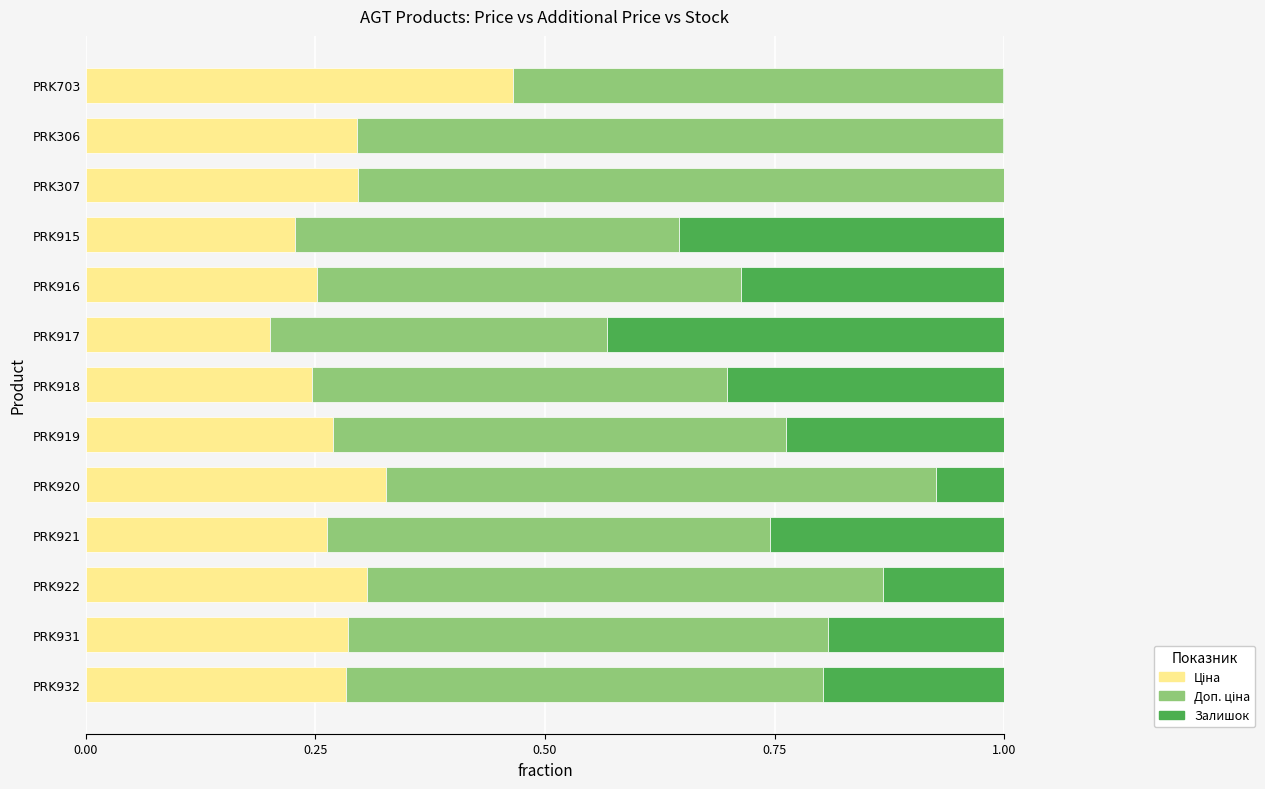

What is the total value across all series at PRK915?

1.0